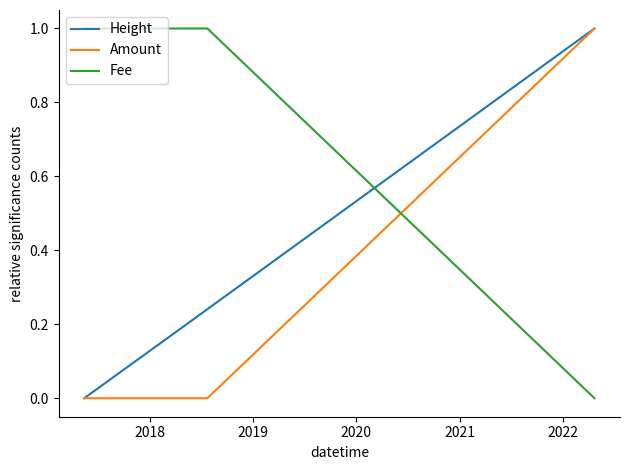

Which series has the largest total across all categories?

Fee